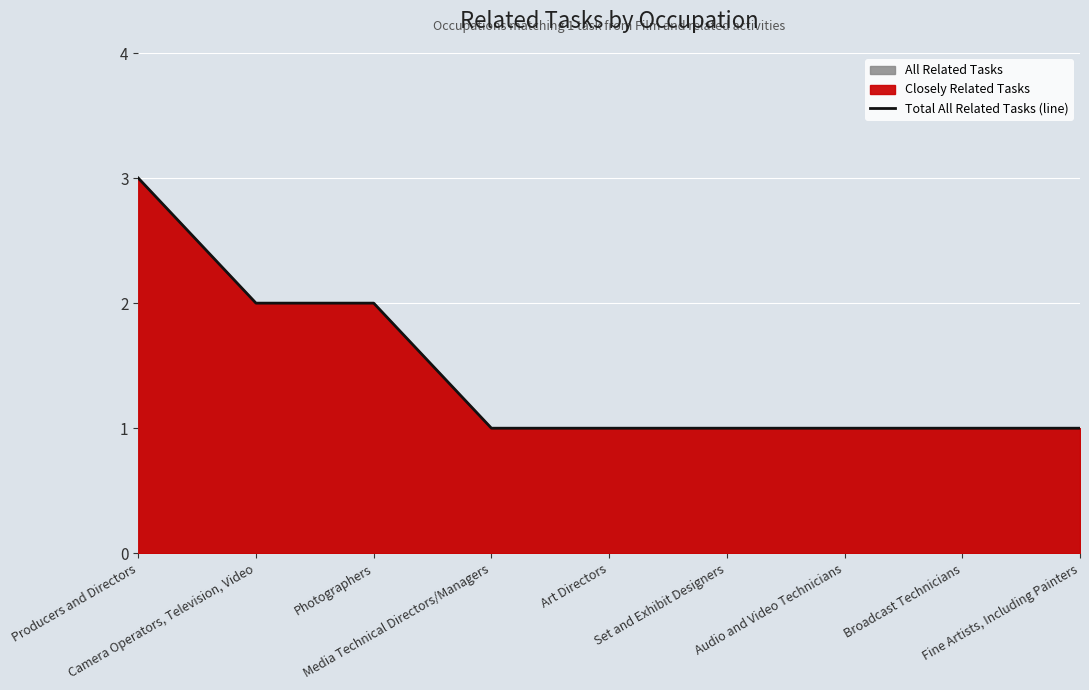

What is the change in value from Camera Operators, Television, Video to Set and Exhibit Designers?

-1